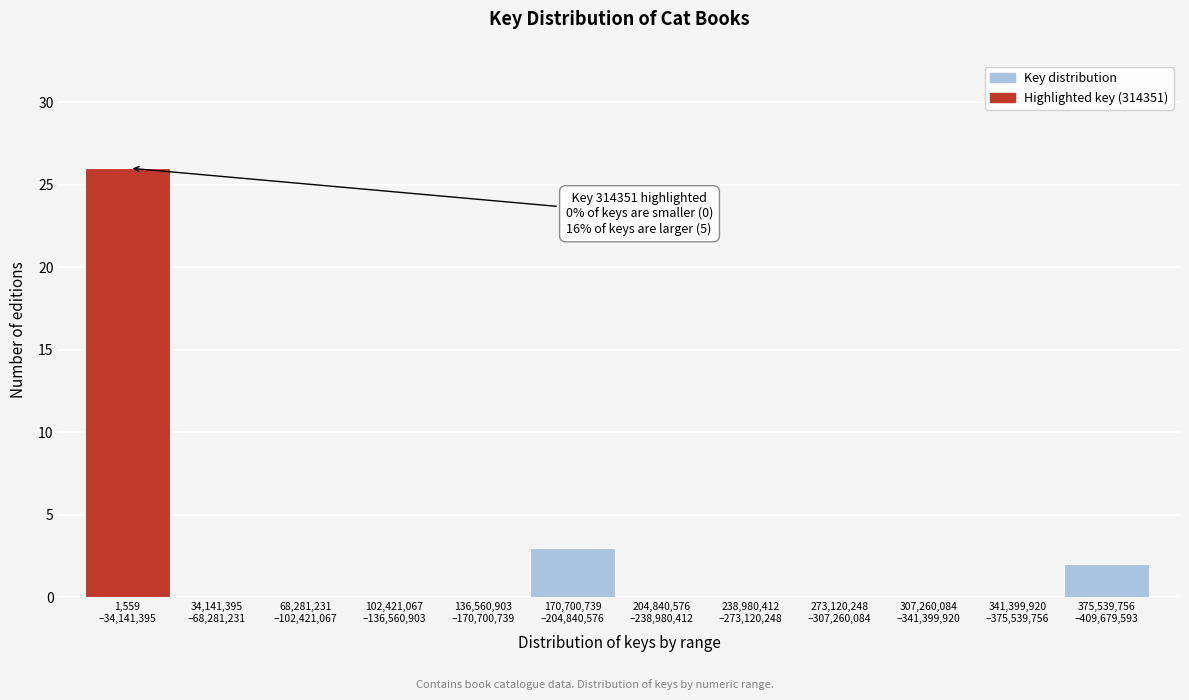

What is the sum of all values?

31